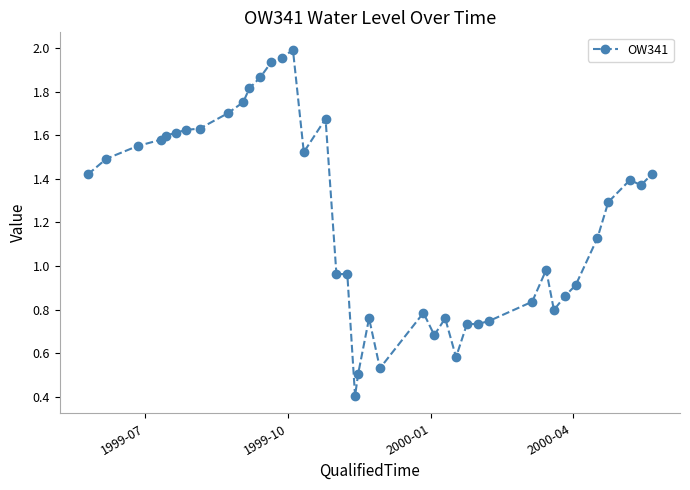

What is the smallest value displayed?

0.4